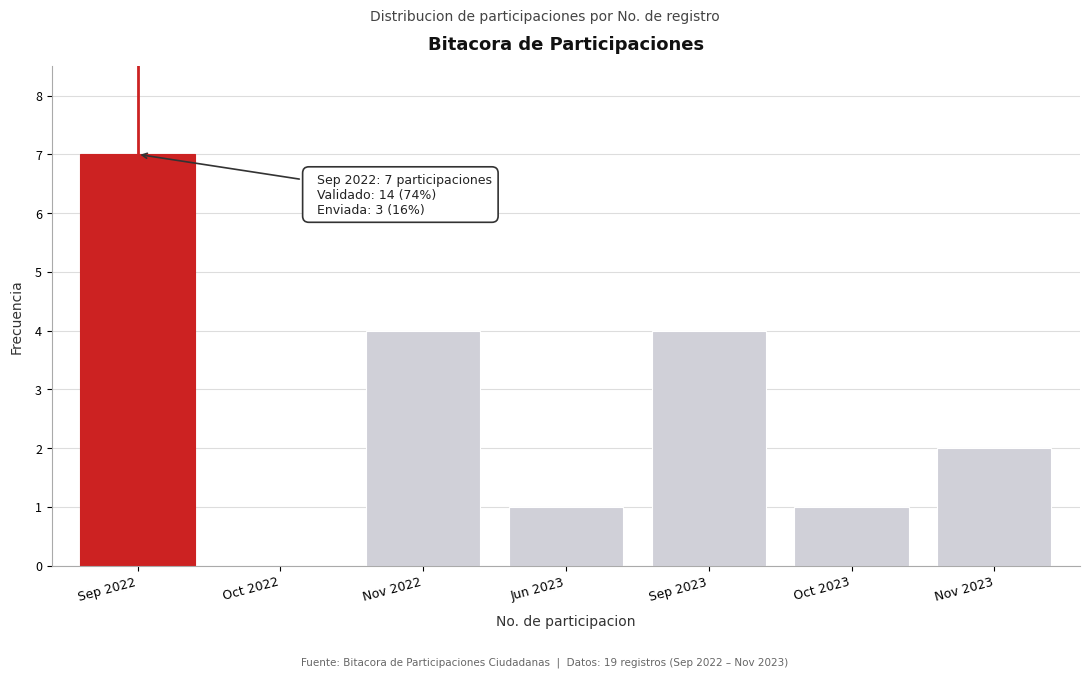

Reading left to right, what are all the values shown in this chart?

Sep 2022=7	Oct 2022=0	Nov 2022=4	Jun 2023=1	Sep 2023=4	Oct 2023=1	Nov 2023=2